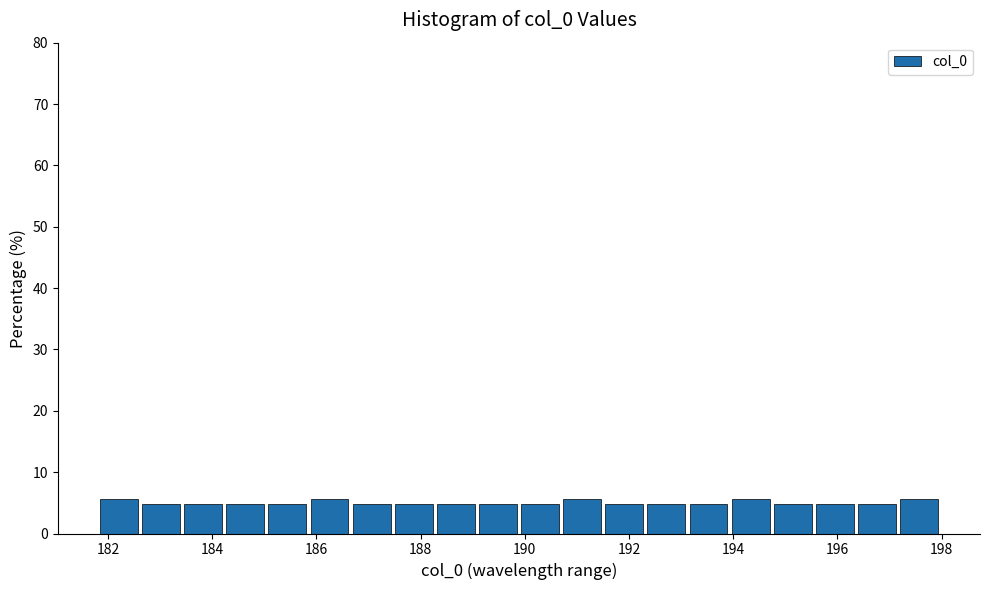

Reading left to right, transcribe this chart: for each bar, give the range it covers on the x-axis and its height. Neither the bar edges nor the heights are printed on the chart, so give them approximately, as read against the axes.

181.8 to 182.6: 6
182.6 to 183.4: 5
183.4 to 184.2: 5
184.2 to 185.0: 5
185.0 to 185.8: 5
185.8 to 186.6: 6
186.6 to 187.6: 5
187.6 to 188.4: 5
188.4 to 189.2: 5
189.2 to 190.0: 5
190.0 to 190.8: 5
190.8 to 191.6: 6
191.6 to 192.4: 5
192.4 to 193.2: 5
193.2 to 194.0: 5
194.0 to 194.8: 6
194.8 to 195.6: 5
195.6 to 196.4: 5
196.4 to 197.2: 5
197.2 to 198.0: 6